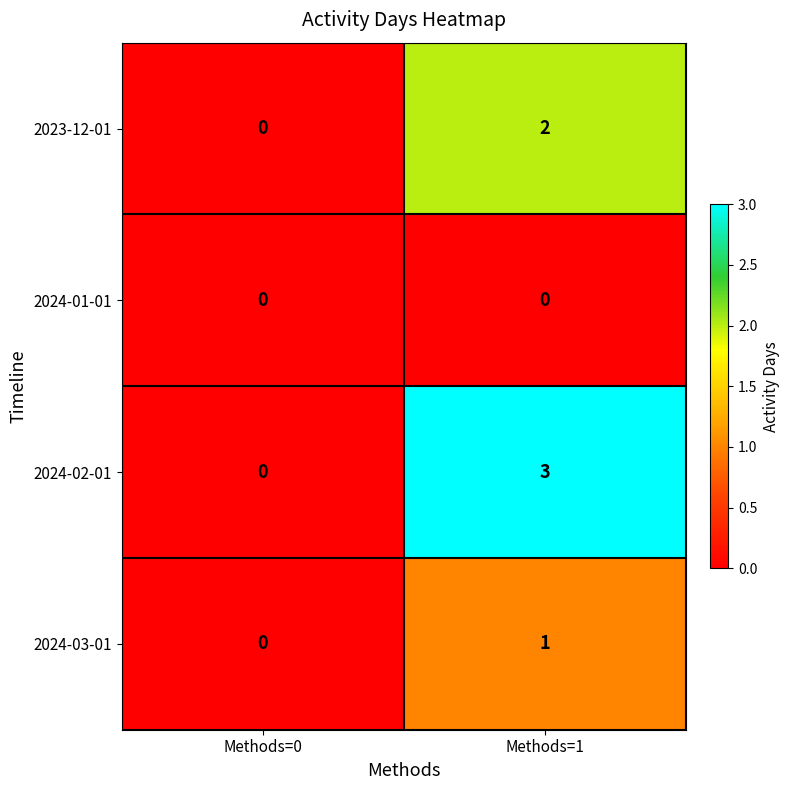

Which series has the largest total across all categories?

2024-02-01